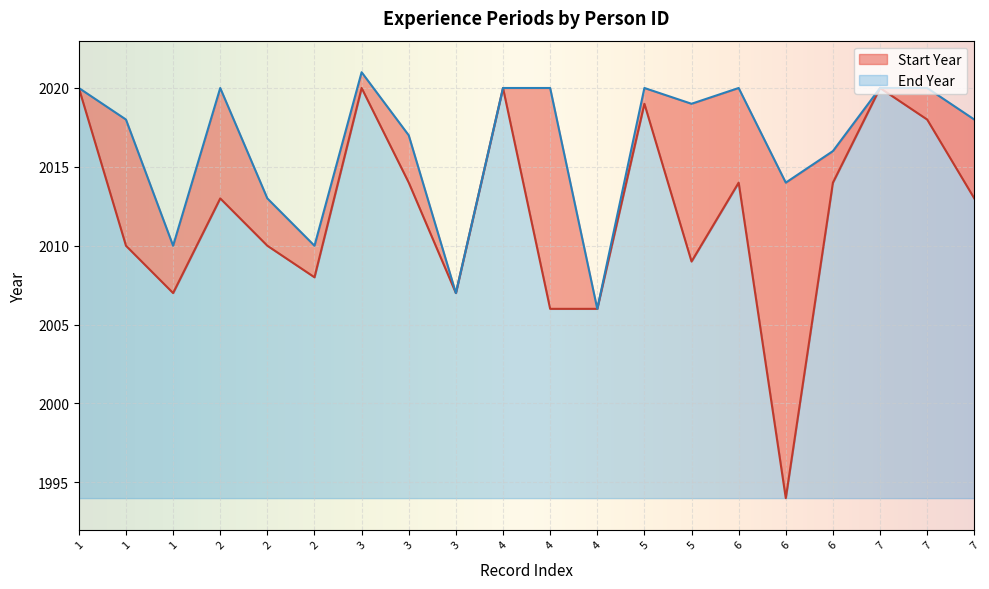

How many lines are shown in the chart?

2